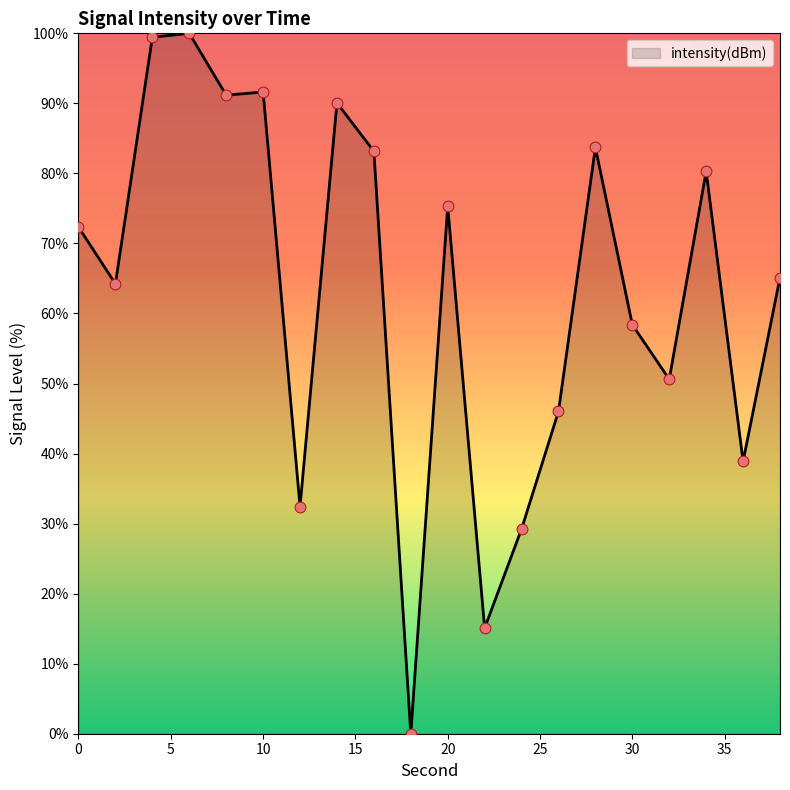

What is the greatest value displayed?

100.0